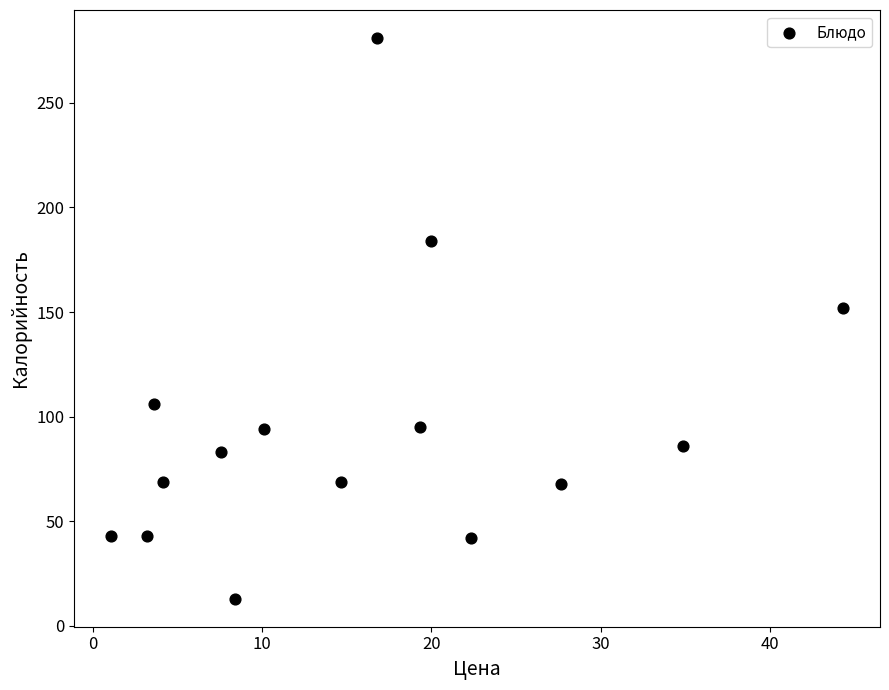

What is the range of X values (max minus min)?

43.2